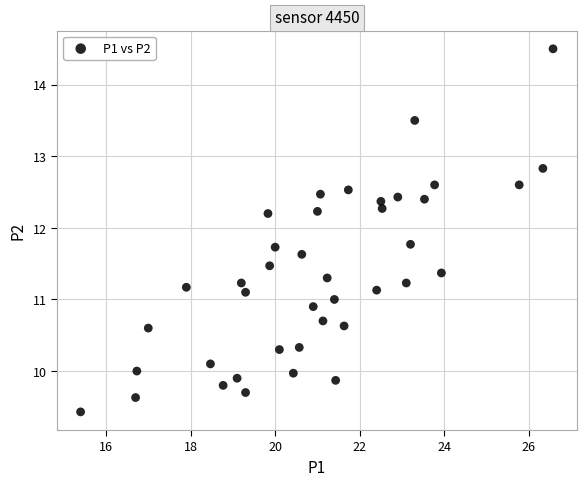

What is the range of Y values (max minus min)?

5.1